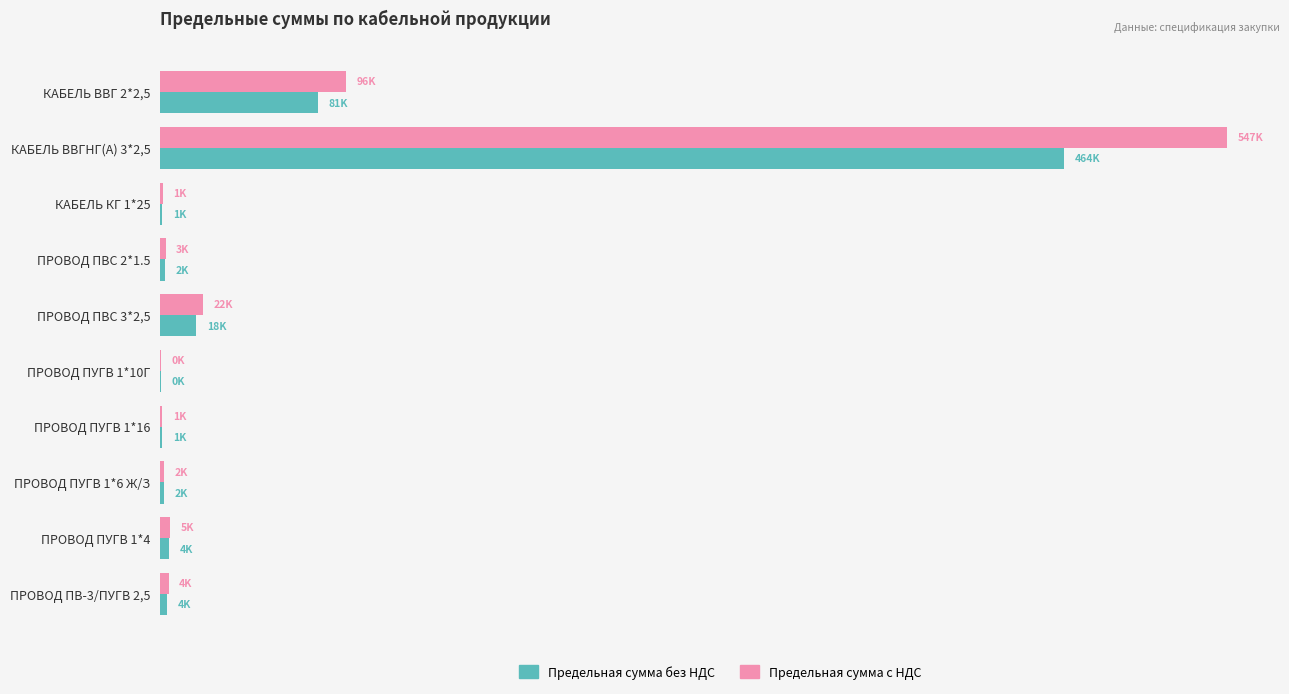

What are all the series names shown in the legend?

Предельная сумма без НДС, Предельная сумма с НДС